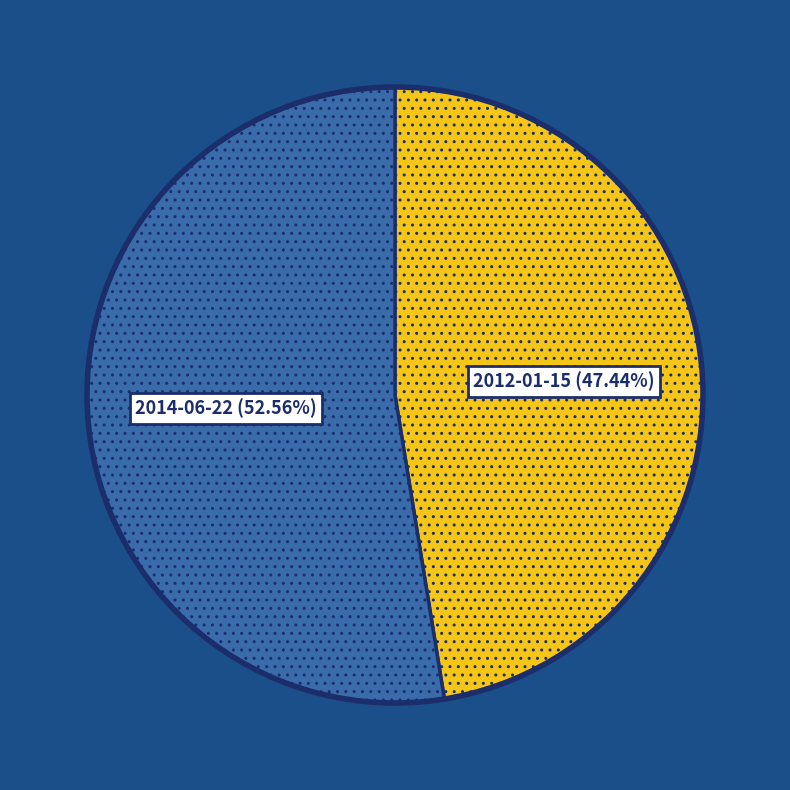

To the nearest percent, what is the difference between the 2014-06-22 and 2012-01-15 slice percentages?

5%